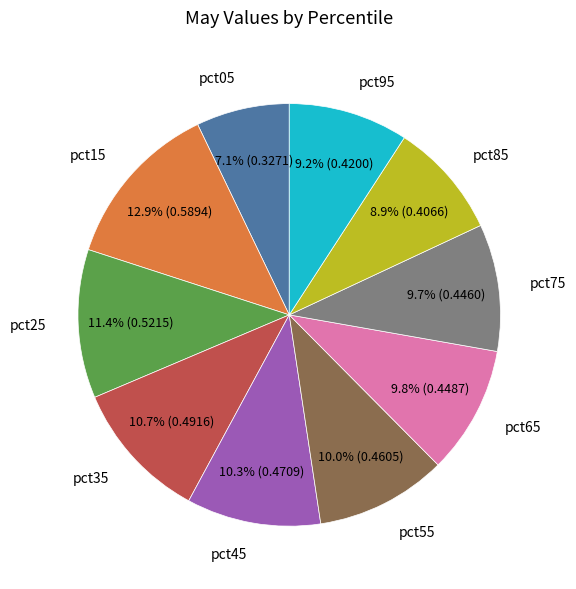

To the nearest percent, what is the average slice percentage?

10%